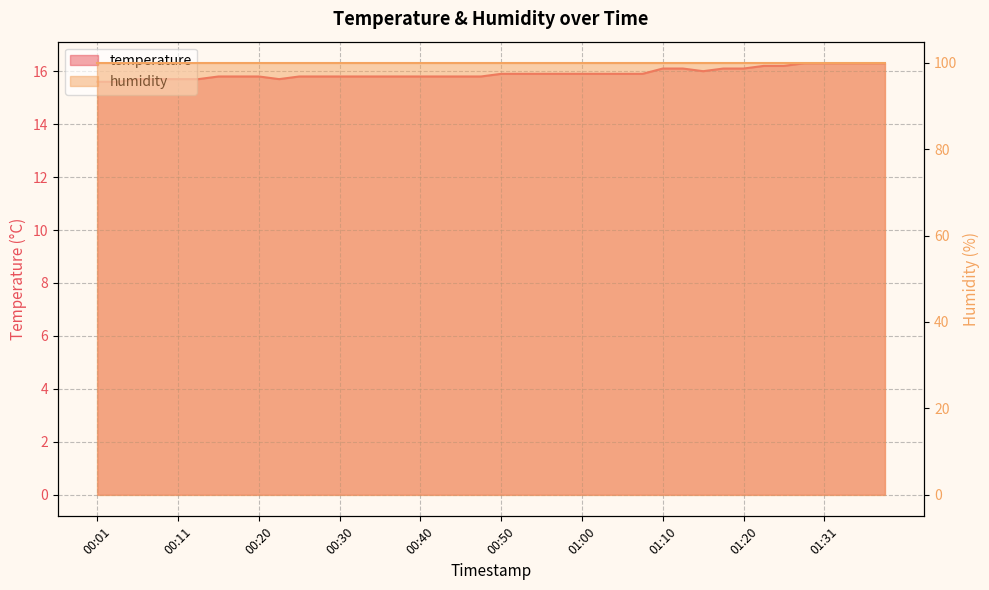

Between 01:17 and 00:18, which is larger?

01:17